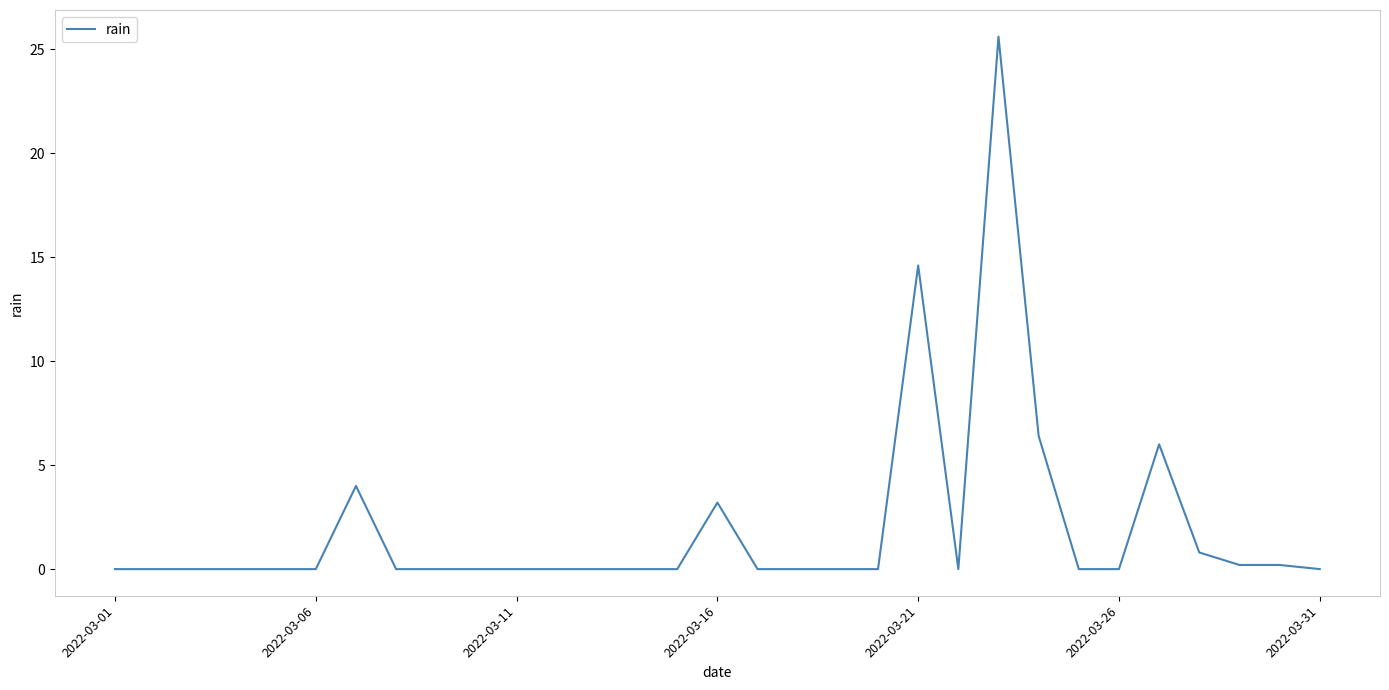

What is the difference between the maximum and minimum values?

25.6